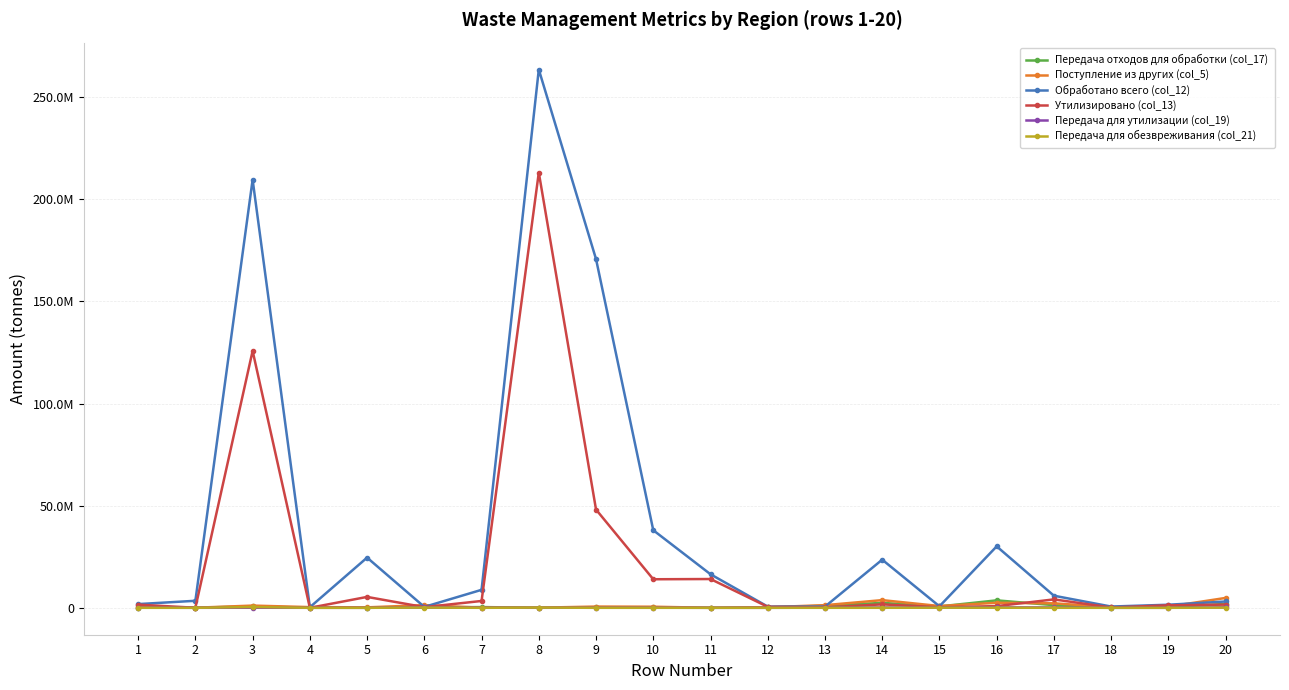

What is the difference between the Передача для обезвреживания (col_21) values at 7 and 10?

93.8